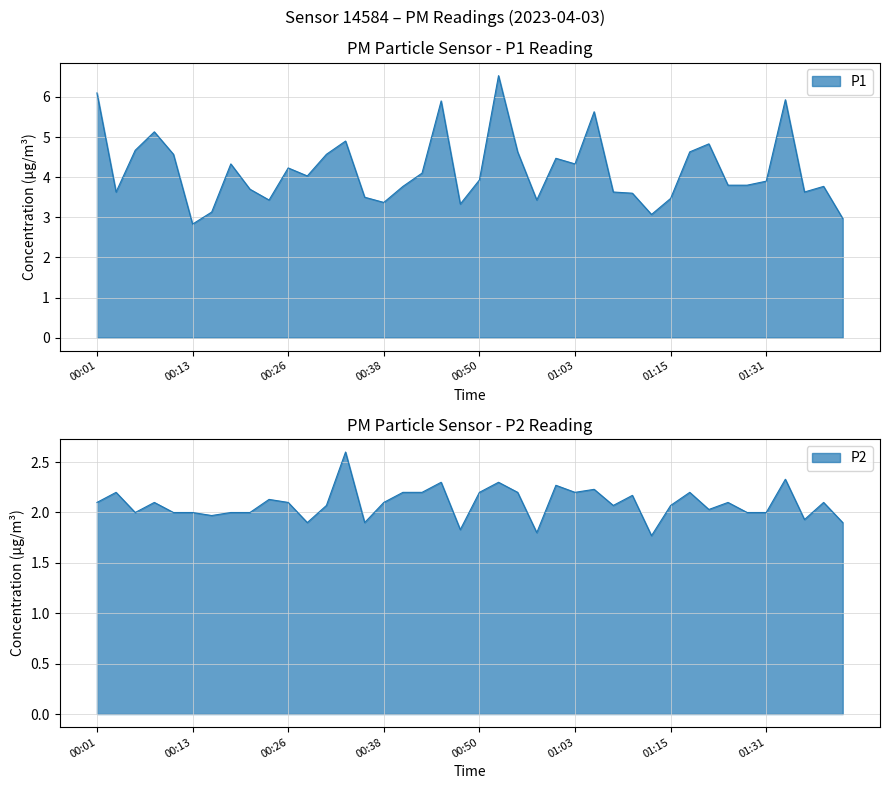

Reading right to left, what are all the values shown in this chart?

P1: 01:41=3.0	01:38=3.8	01:36=3.6	01:33=5.9	01:31=3.9	01:28=3.8	01:26=3.8	01:23=4.8	01:18=4.6	01:15=3.5	01:12=3.1	01:10=3.6	01:08=3.6	01:05=5.6	01:03=4.3	01:00=4.5	00:58=3.4	00:55=4.6	00:53=6.5	00:50=3.9	00:48=3.3	00:45=5.9	00:43=4.1	00:40=3.8	00:38=3.4	00:35=3.5	00:33=4.9	00:31=4.6	00:28=4.0	00:26=4.2	00:23=3.4	00:21=3.7	00:18=4.3	00:16=3.1	00:13=2.8	00:11=4.6	00:08=5.1	00:06=4.7	00:03=3.6	00:01=6.1
P2: 01:41=1.9	01:38=2.1	01:36=1.9	01:33=2.3	01:31=2.0	01:28=2.0	01:26=2.1	01:23=2.0	01:18=2.2	01:15=2.1	01:12=1.8	01:10=2.2	01:08=2.1	01:05=2.2	01:03=2.2	01:00=2.3	00:58=1.8	00:55=2.2	00:53=2.3	00:50=2.2	00:48=1.8	00:45=2.3	00:43=2.2	00:40=2.2	00:38=2.1	00:35=1.9	00:33=2.6	00:31=2.1	00:28=1.9	00:26=2.1	00:23=2.1	00:21=2.0	00:18=2.0	00:16=2.0	00:13=2.0	00:11=2.0	00:08=2.1	00:06=2.0	00:03=2.2	00:01=2.1